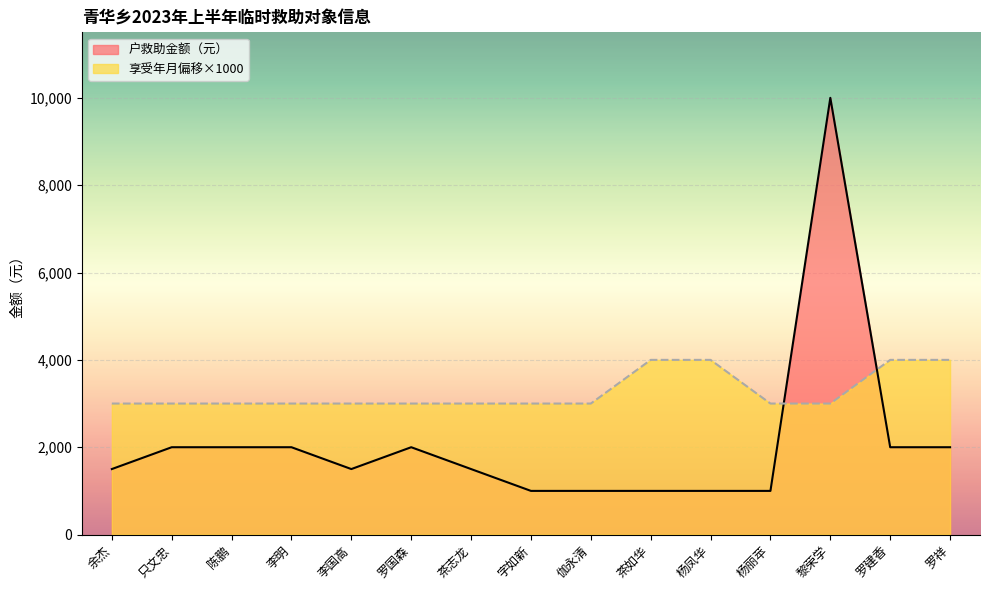

How many lines are shown in the chart?

2